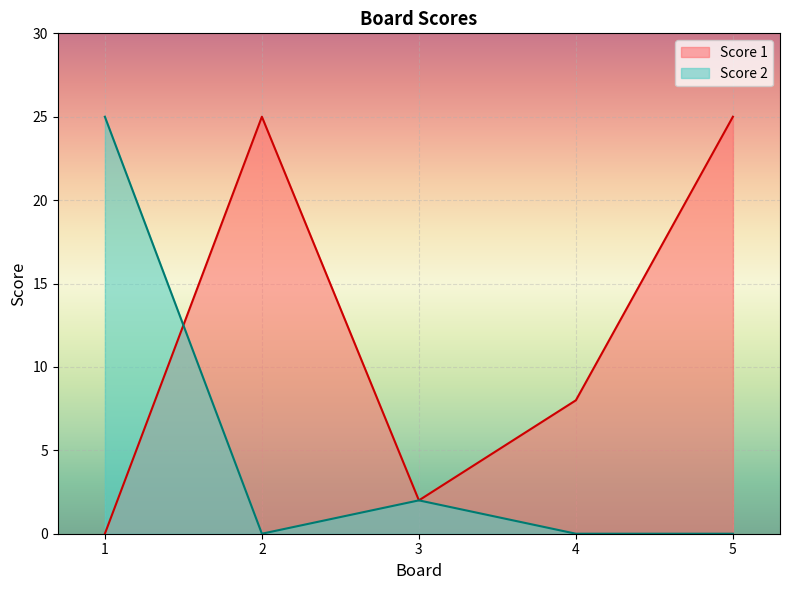

The value of Score 1 at 2 is 40. True or false?

False